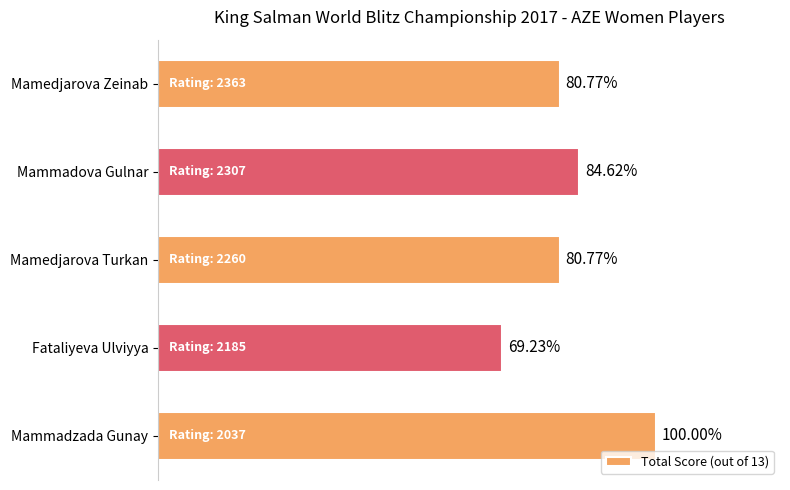

Count the number of categories in the chart.

5